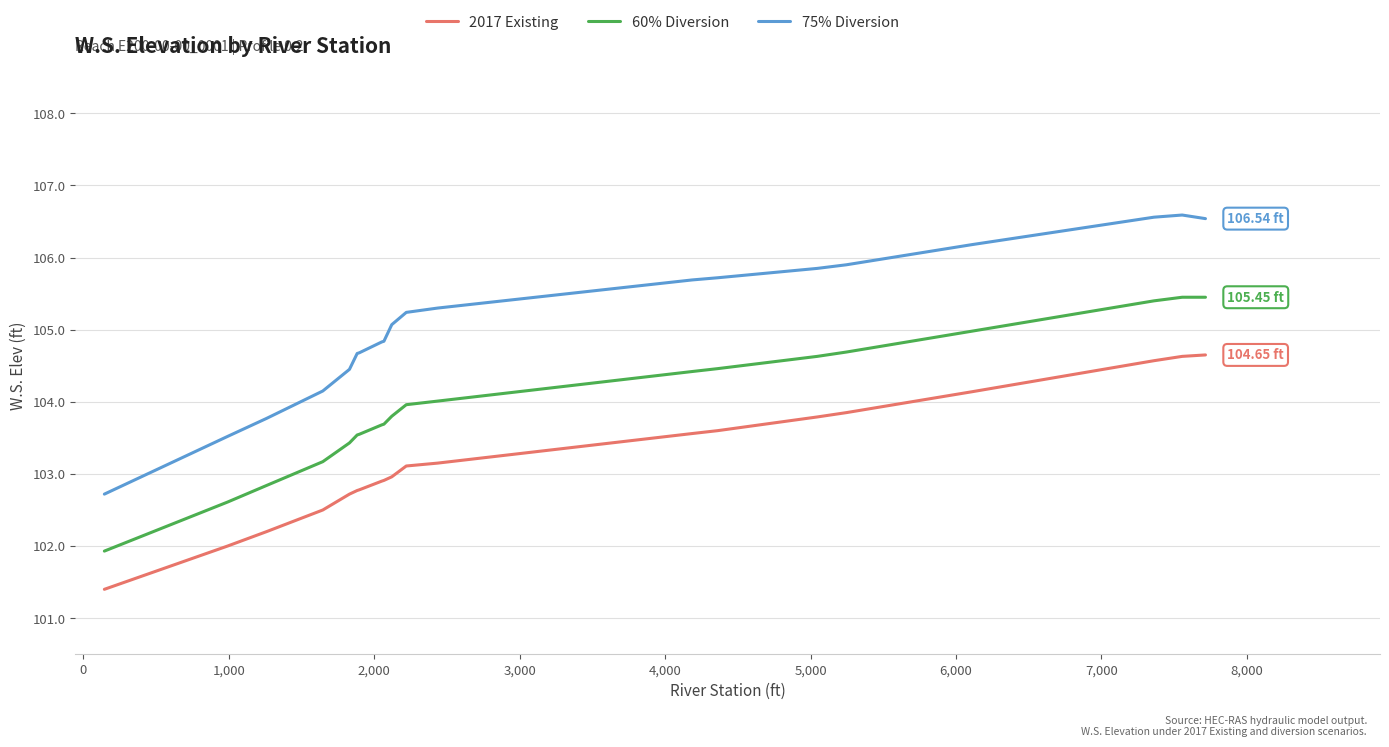

Rank the series by their maximum value, from lowest to highest.

2017 Existing, 60% Diversion, 75% Diversion